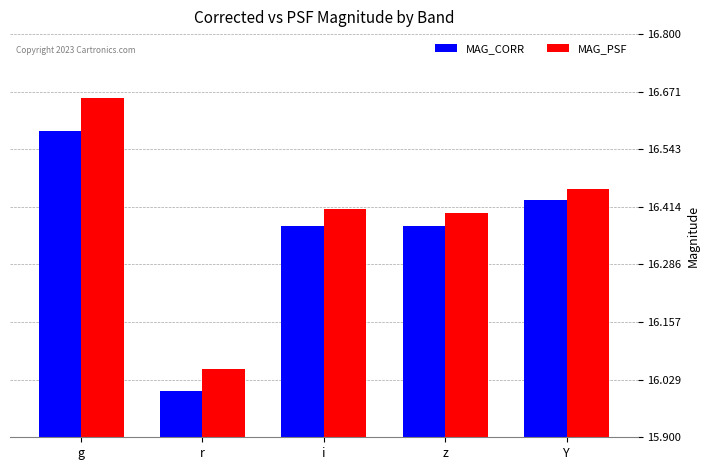

List the series in order of their overall mean, highest first.

MAG_PSF, MAG_CORR